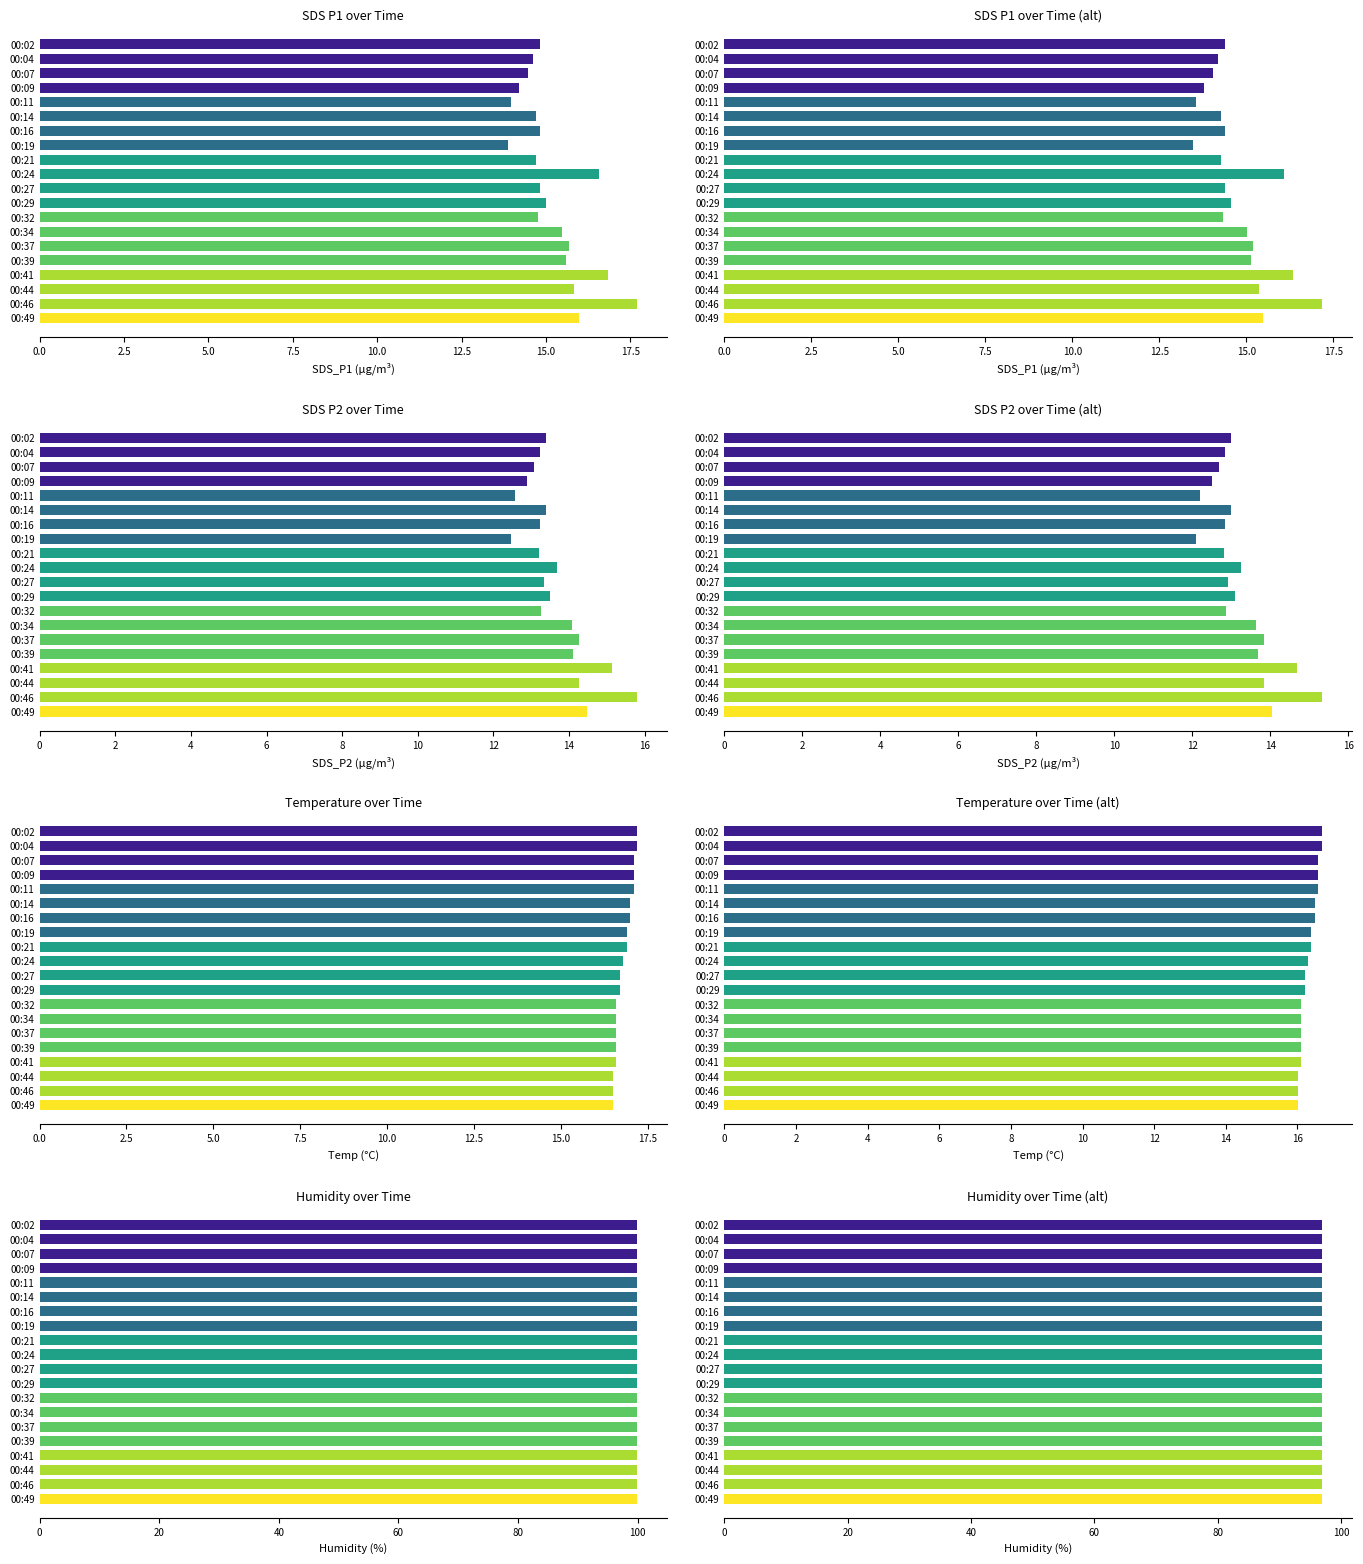

True or false: SDS_P2 has a value of 13.4 at 00:02.

True